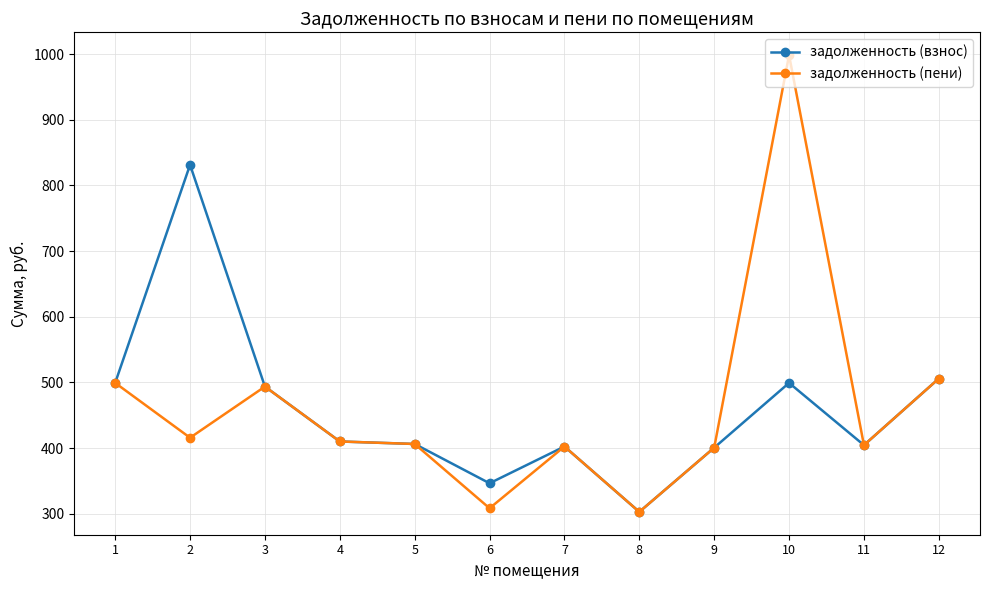

At which category is the sum across all series the highest?

10